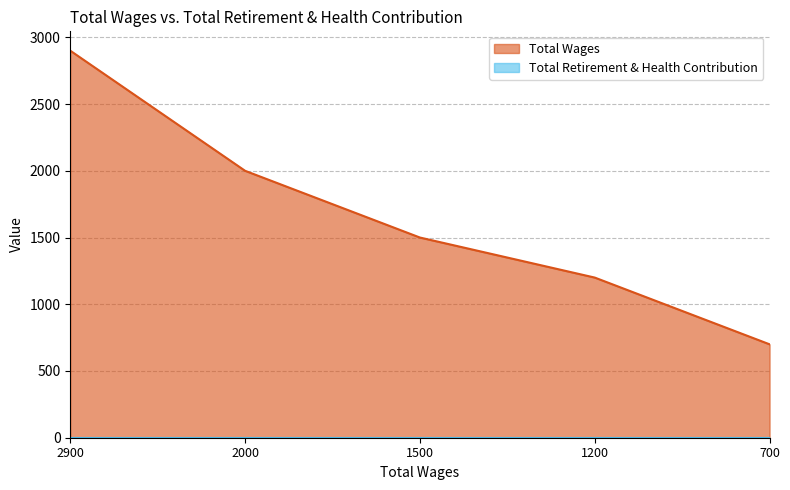

The value at 1200.0 is 1654. True or false?

False